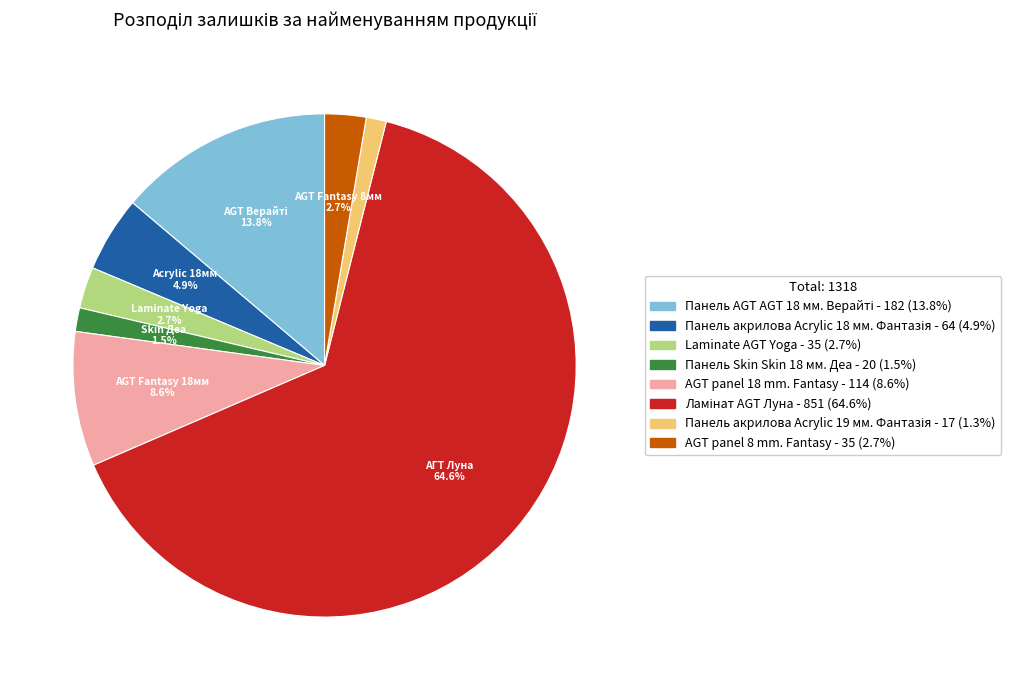

Is there a majority slice in this chart?

Yes